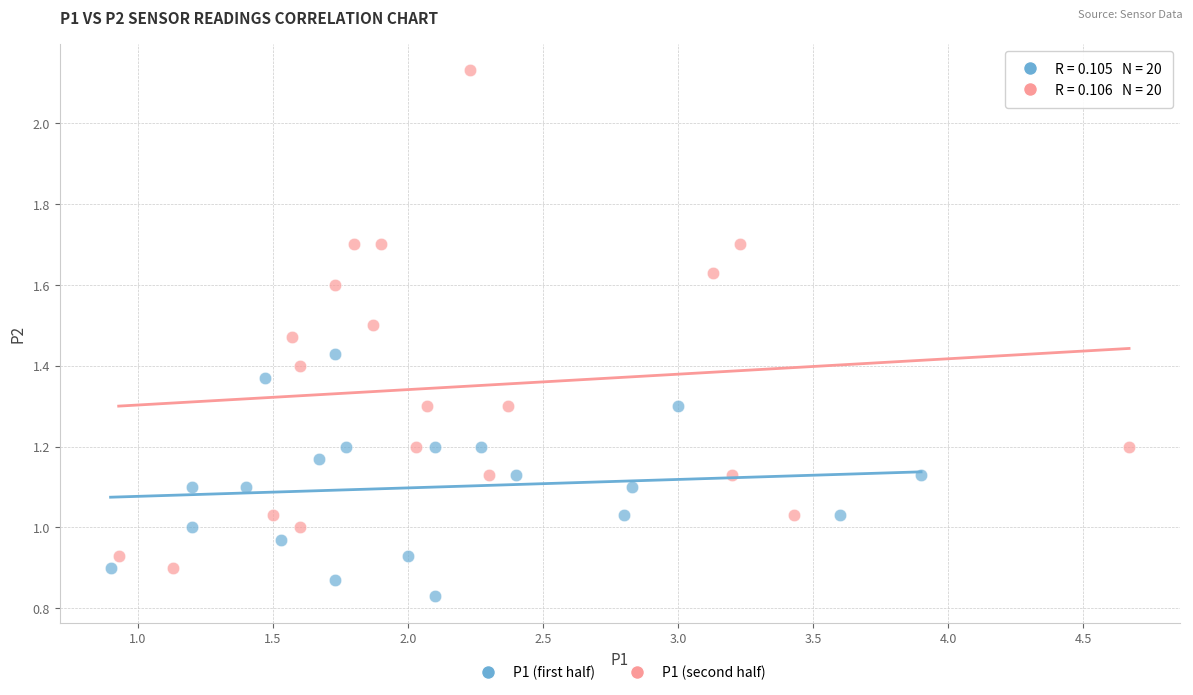

Which series contains the lowest Y value?

P1 (first half)